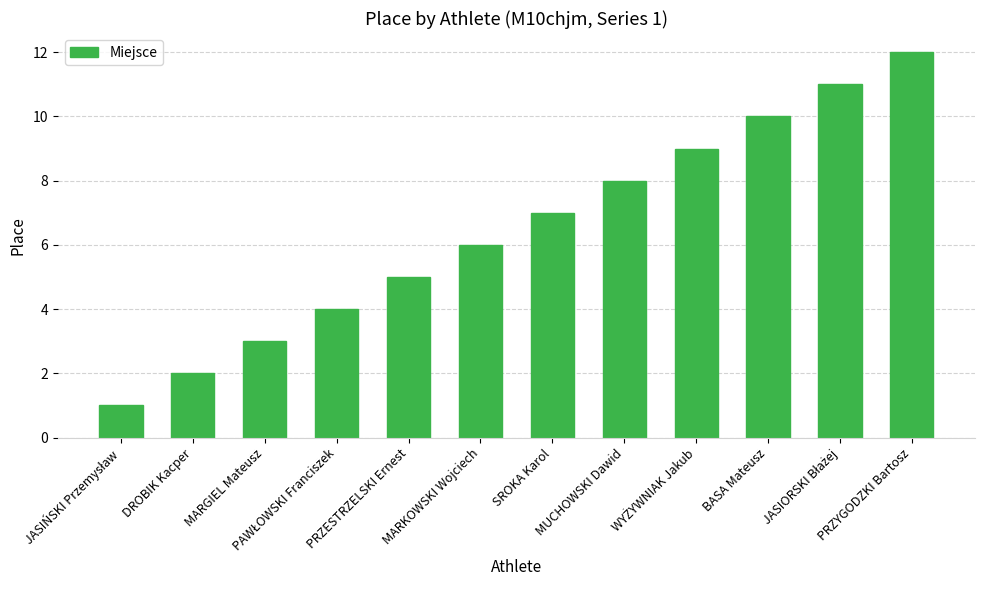

What is the difference between the maximum and minimum values?

11